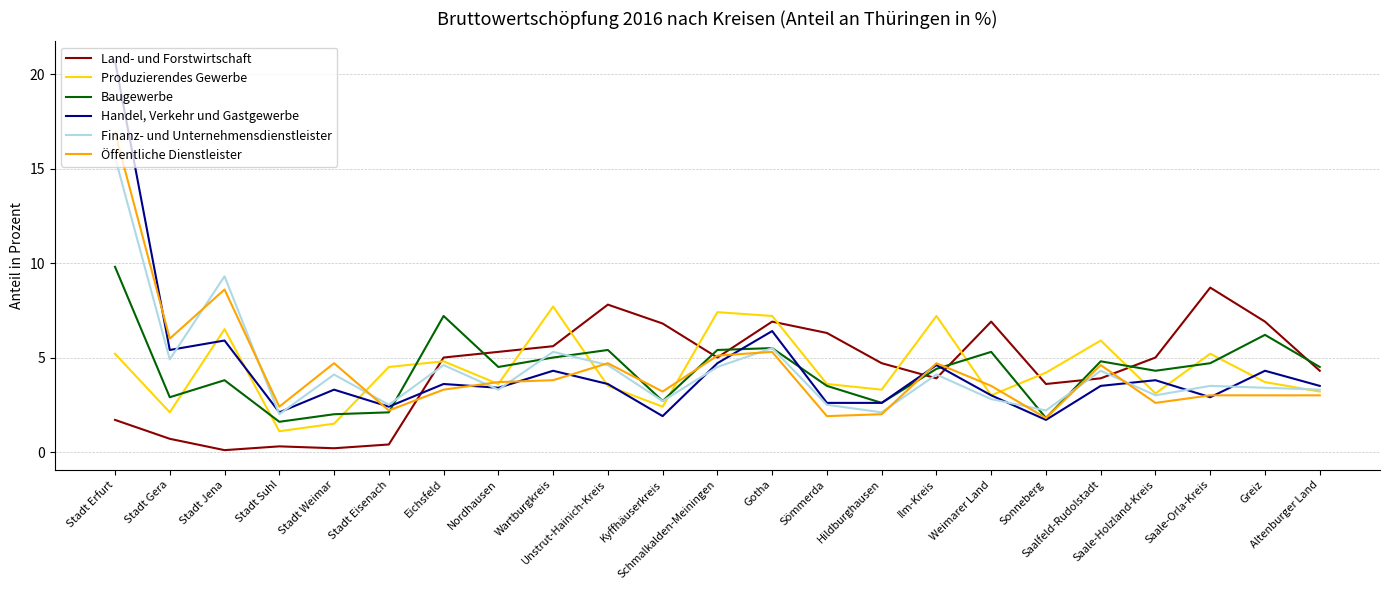

At how many categories does at least one series exceed 10?

1